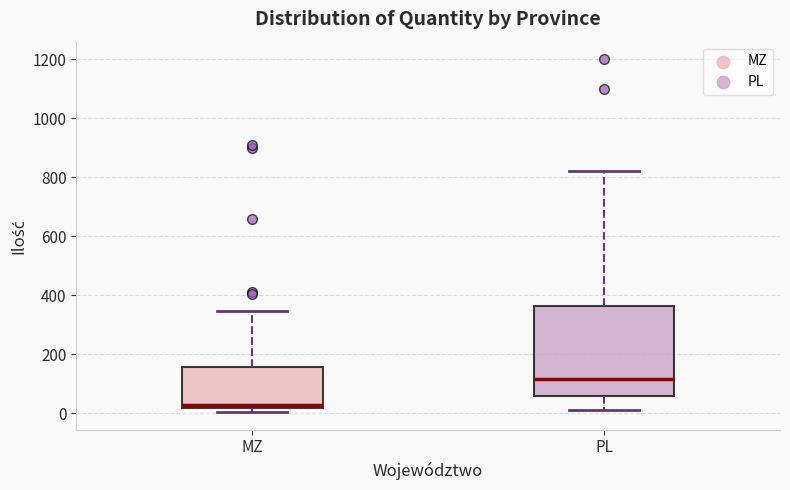

Reading left to right, read every box against the y-axis: the position of its median line, the range the box covers, and the ends of its whiskers. The values are not printed on the chart, so give them approximately, as read against the axis.

MZ: median 20 (just above the box's lower edge), box 20 to 160, whiskers 0 to 340
PL: median 120, box 60 to 360, whiskers 20 to 820